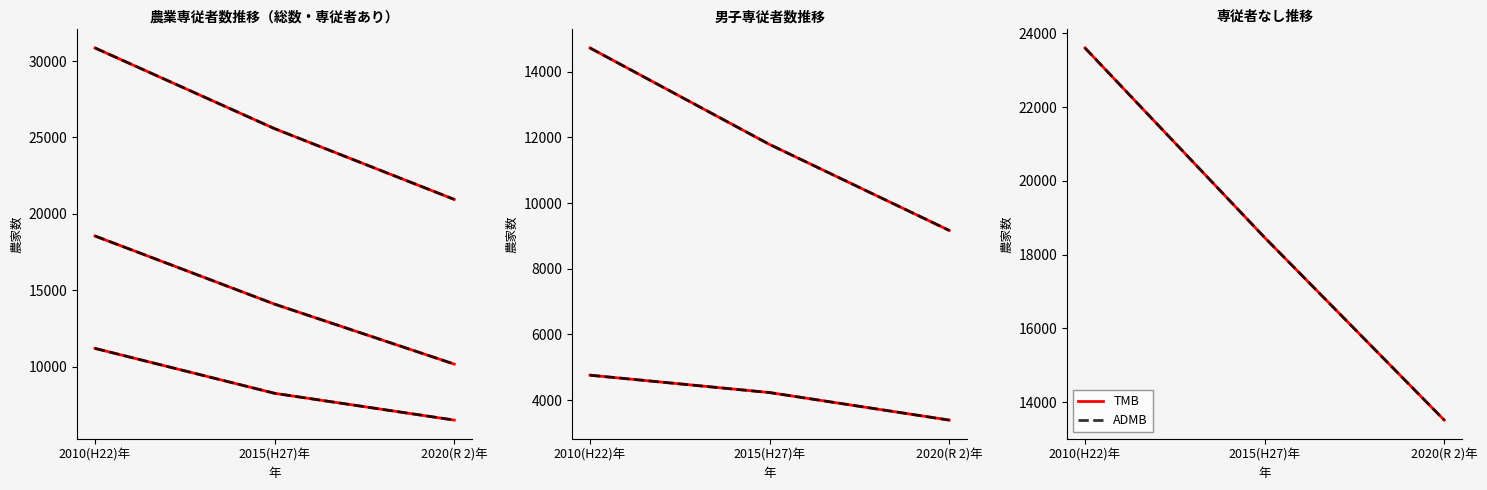

Between 2015(H27)年 and 2020(R 2)年, which is larger?

2015(H27)年